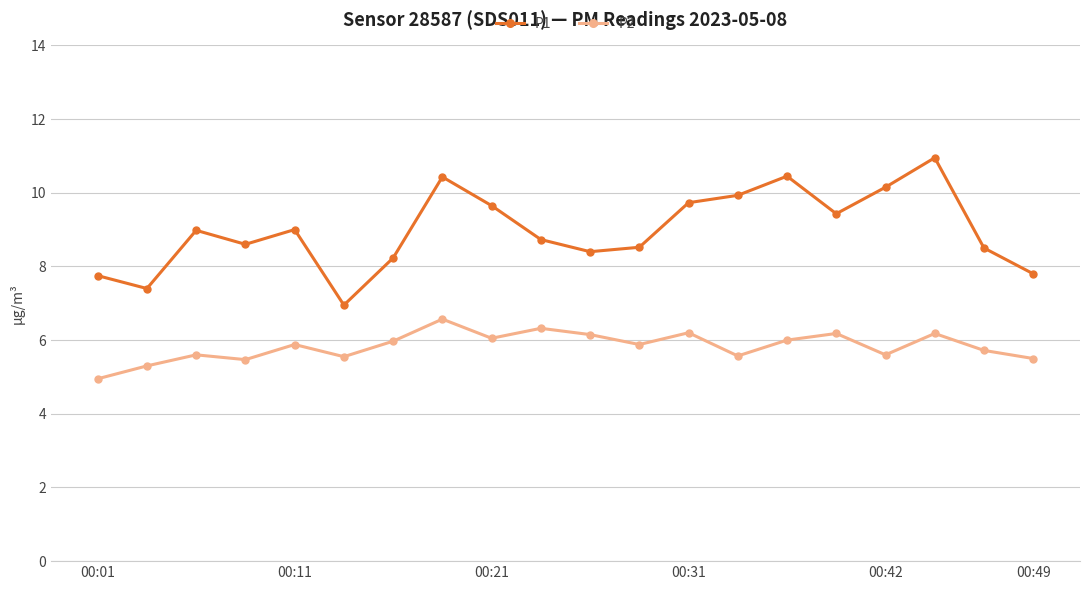

True or false: P2 and P1 cross at least once.

False